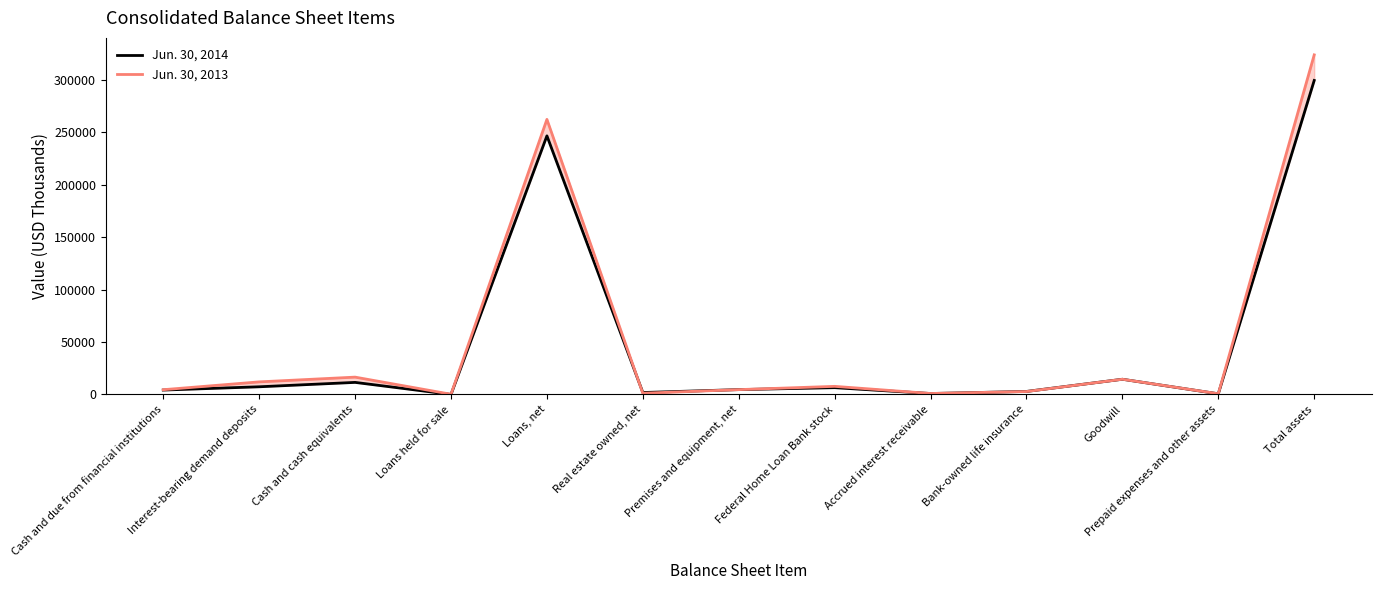

Reading left to right, transcribe all the data shown in this chart.

Jun. 30, 2014: 4191	7320	11511	0	246788	1846	4629	6482	891	2878	14507	631	299655
Jun. 30, 2013: 4537	12003	16540	196	262491	1163	4608	7732	919	2787	14507	682	324062